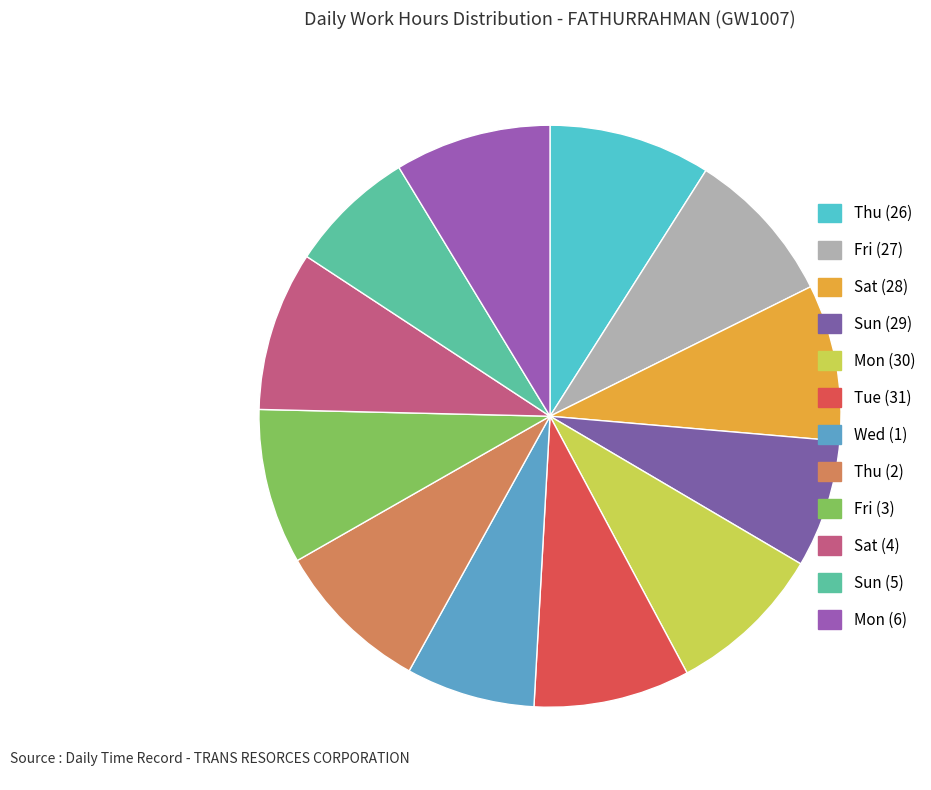

Is it true that Sun (29) is 7% of the pie?

True